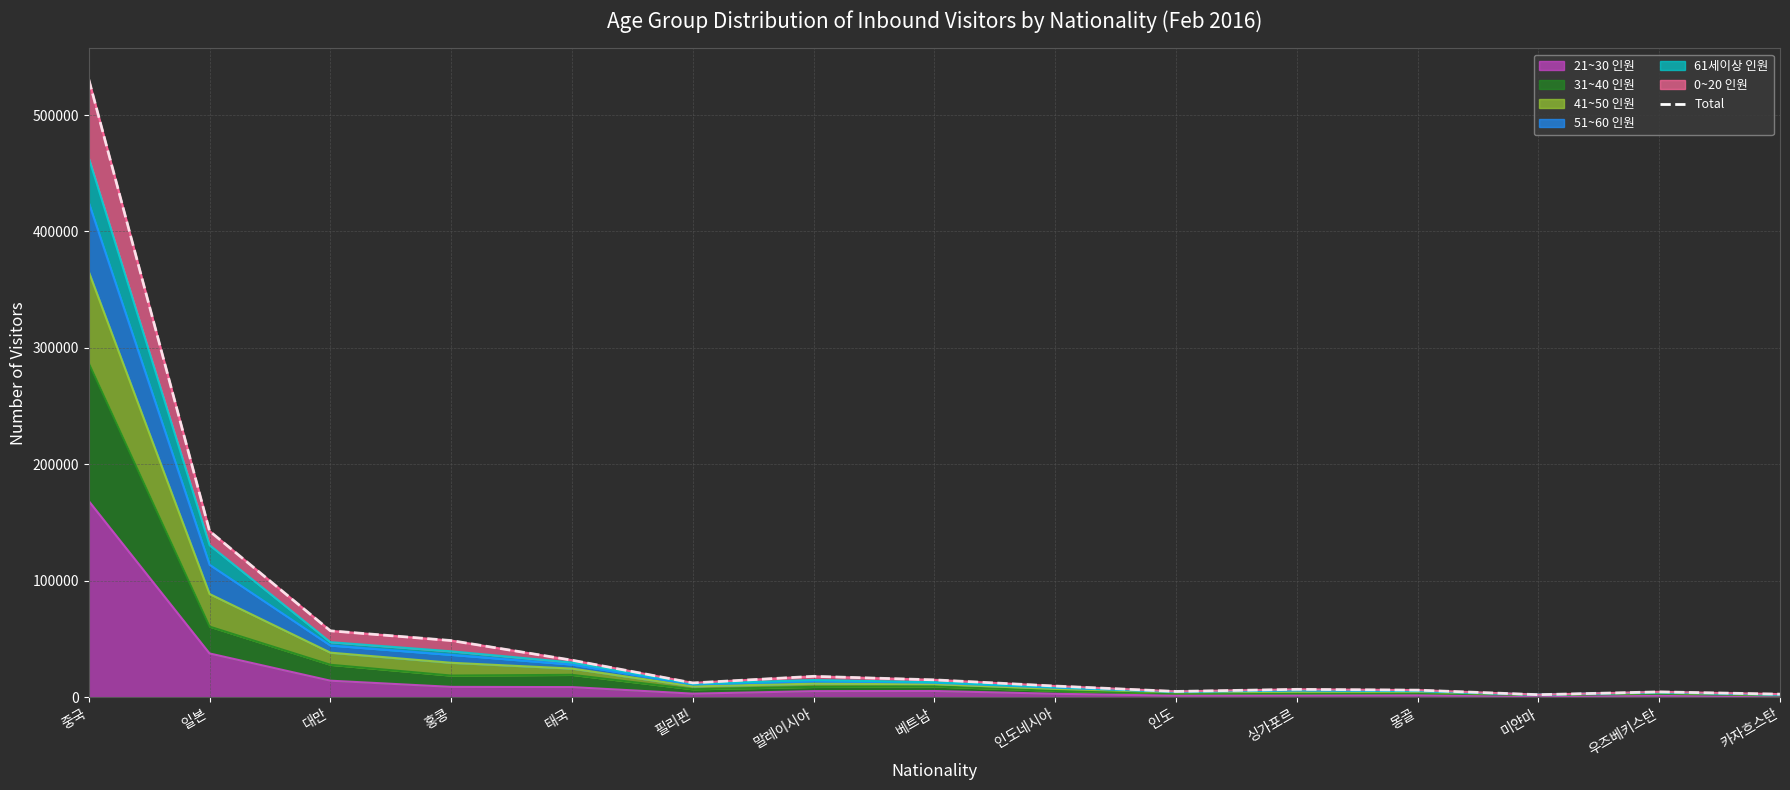

Which label corresponds to the largest value in the chart?

중국